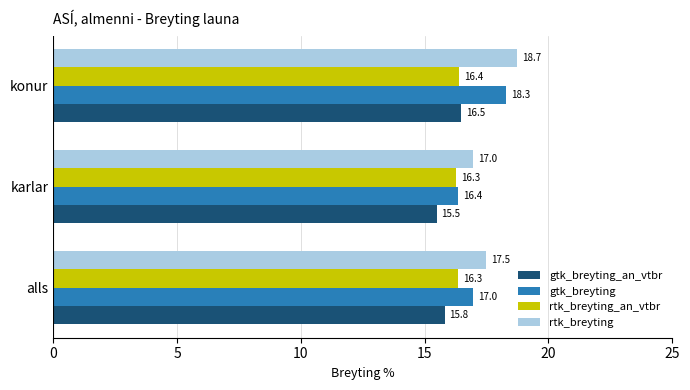

What is the difference between the maximum and minimum values in the gtk_breyting series?

2.0